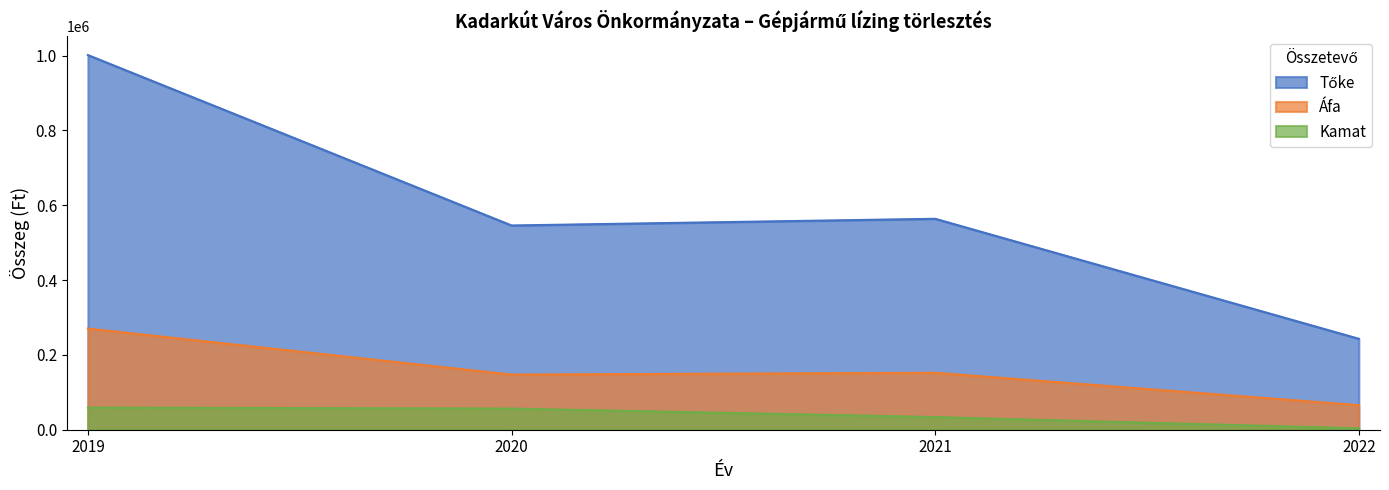

Which category has the highest value across all series?

2019